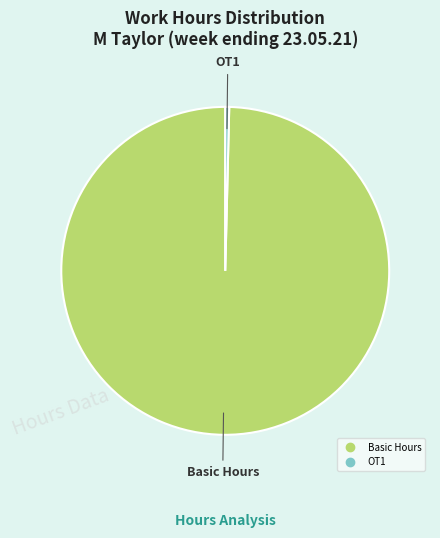

Does any single category account for the majority?

Yes